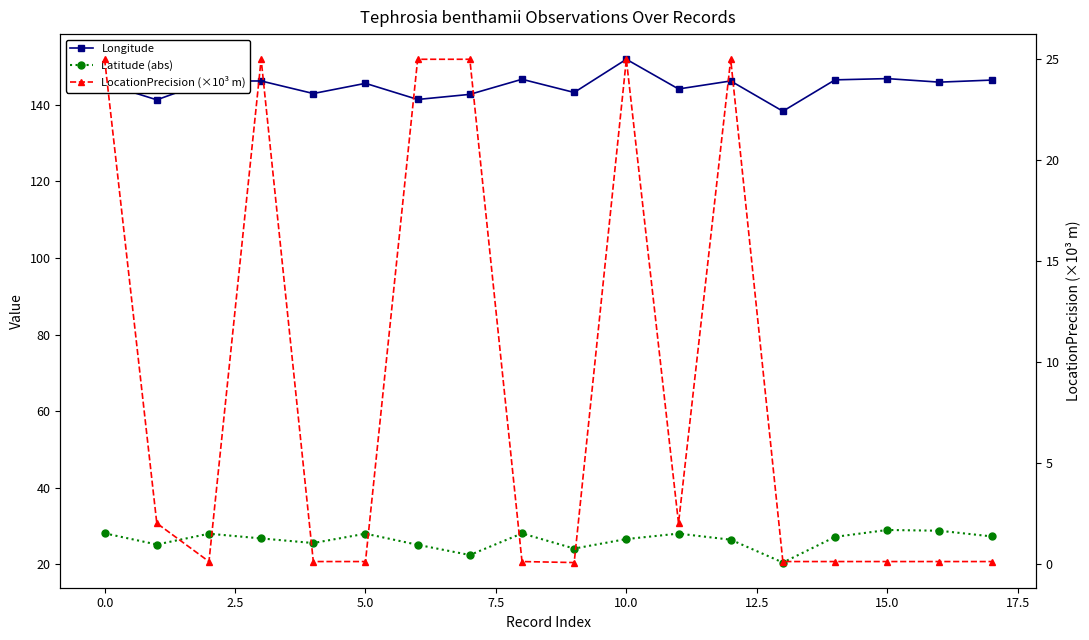

List the series in order of their peak value, lowest first.

LocationPrecision (×10³ m), Latitude (abs), Longitude